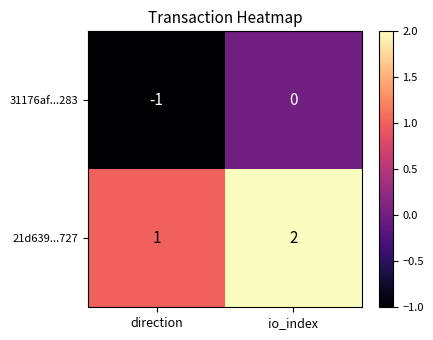

What is the sum of the 21d639...727 values at io_index and direction?

3